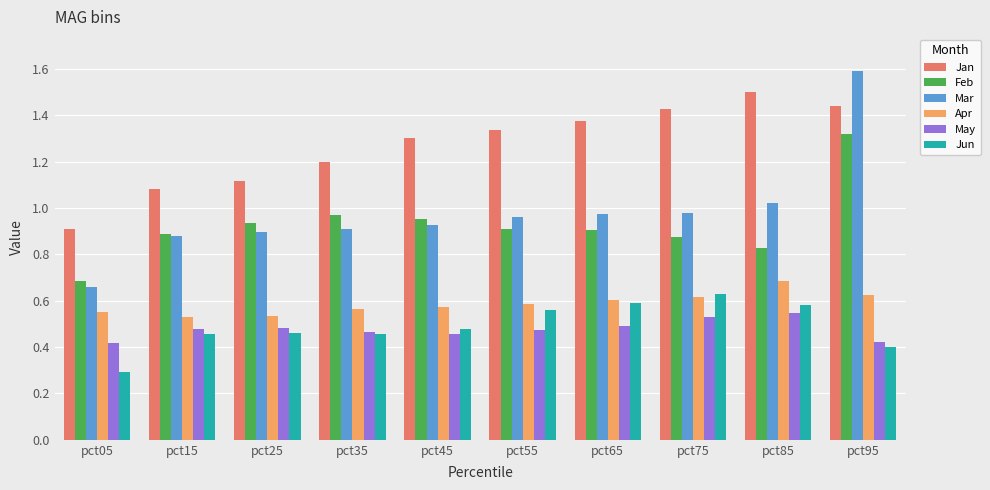

Are the bars horizontal?

No